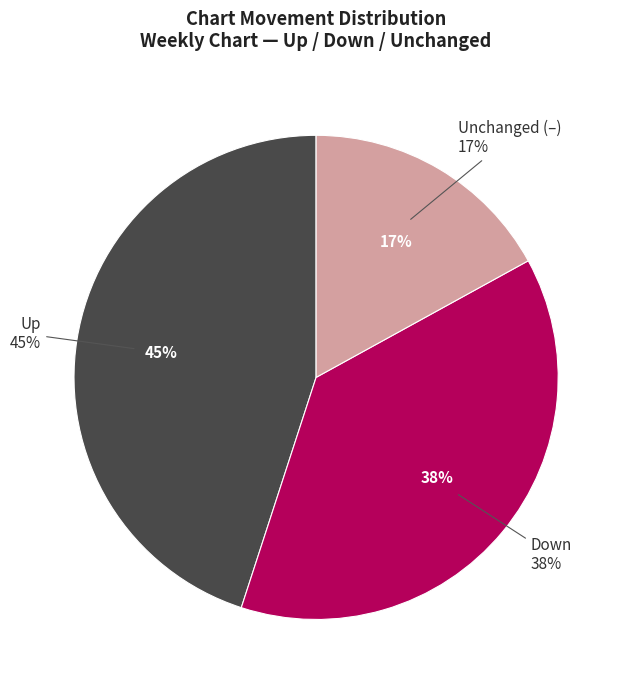

Does up represent more than half of the total?

No